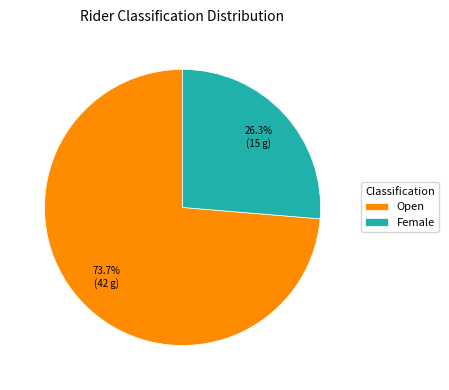

How many segments does this pie chart have?

2